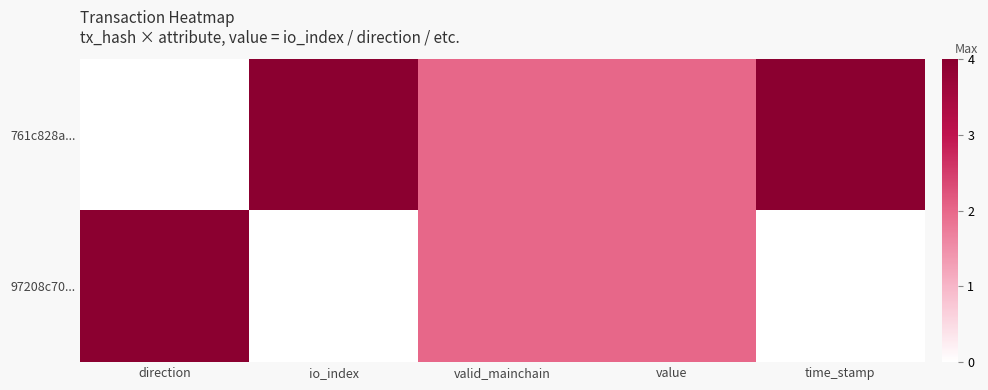

What is the difference between the highest and lowest values at time_stamp?

1.0